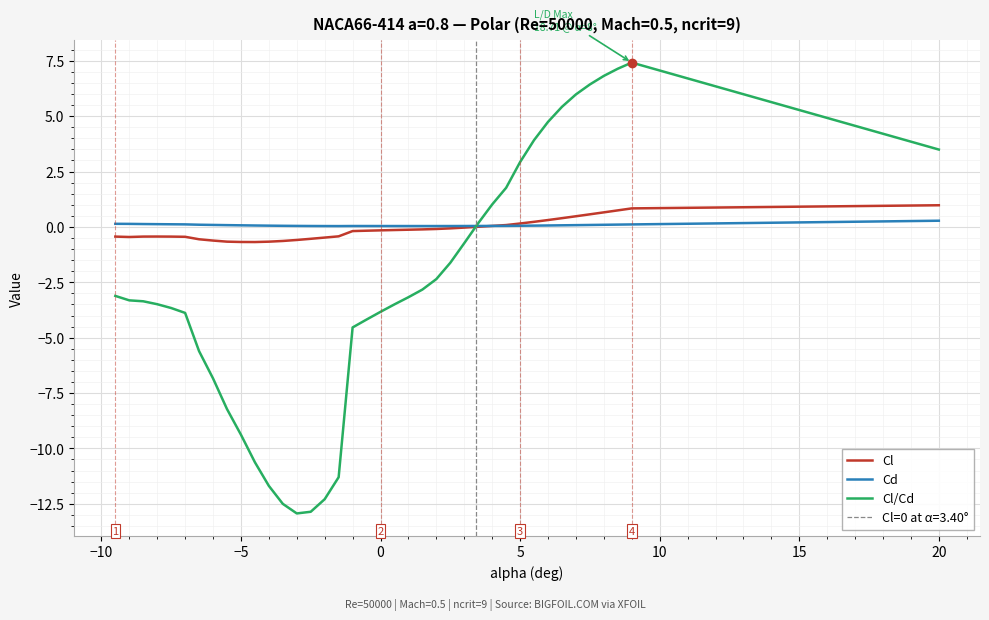

What is the lowest value of the Cl/Cd series?

-12.9